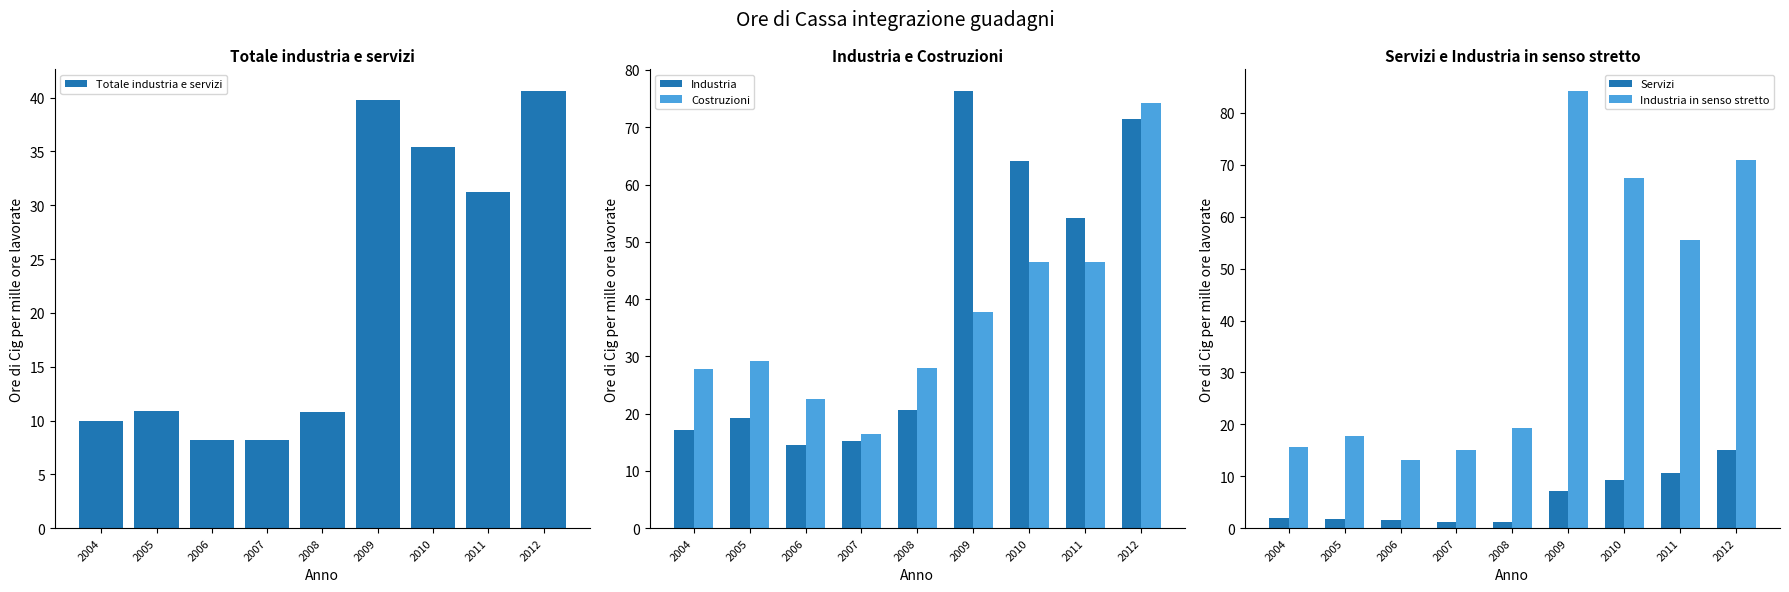

What is the approximate value of Costruzioni at 2007?

16.4